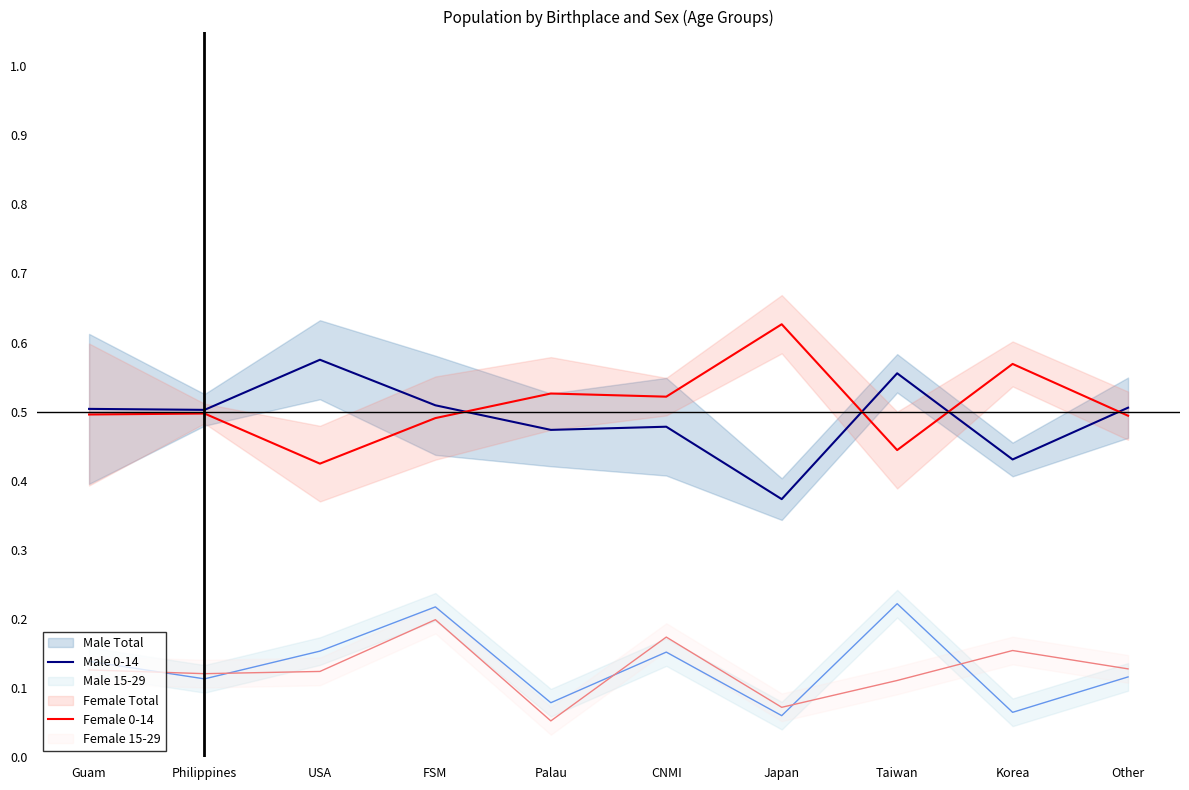

True or false: Female 0-14 has a value of 0.7 at Guam.

False